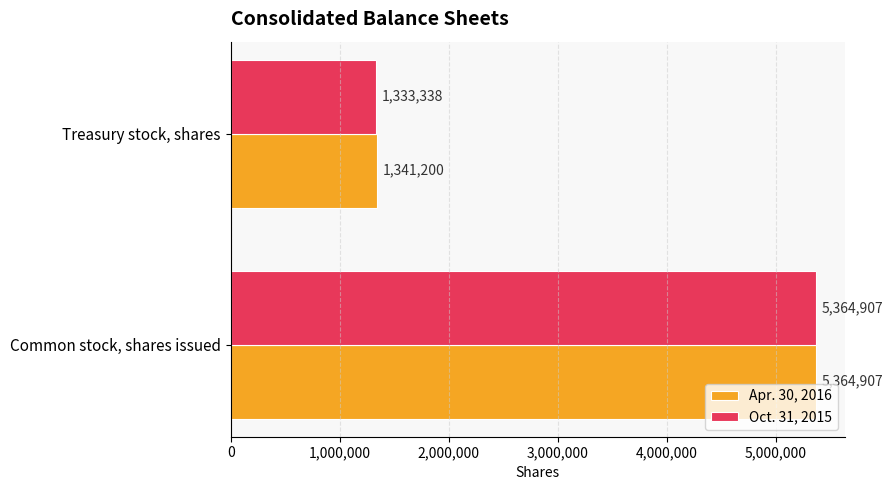

What is the difference between the Apr. 30, 2016 values at Common stock, shares issued and Treasury stock, shares?

4023707